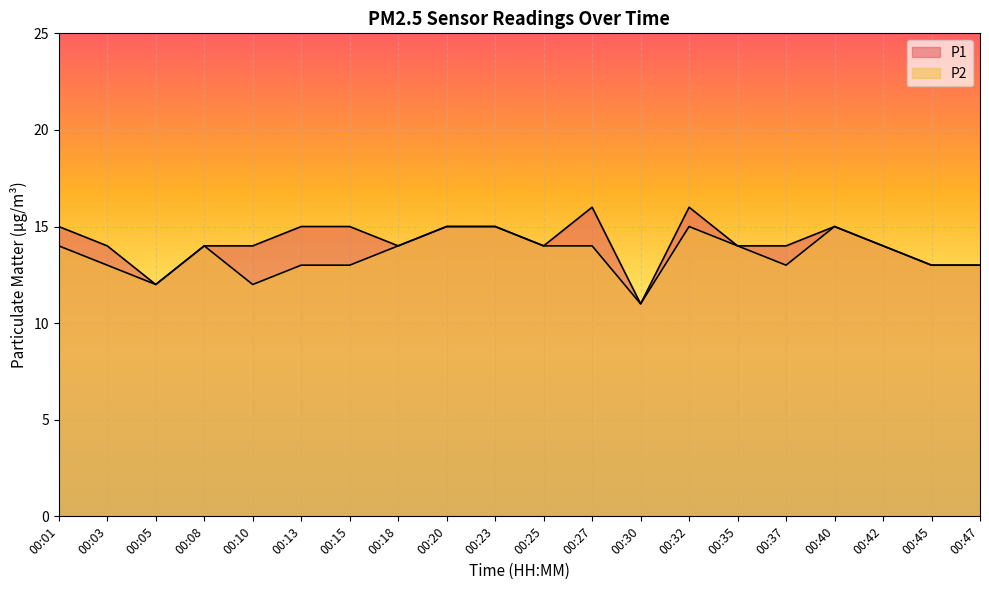

Which series has the largest range (max minus min)?

P1